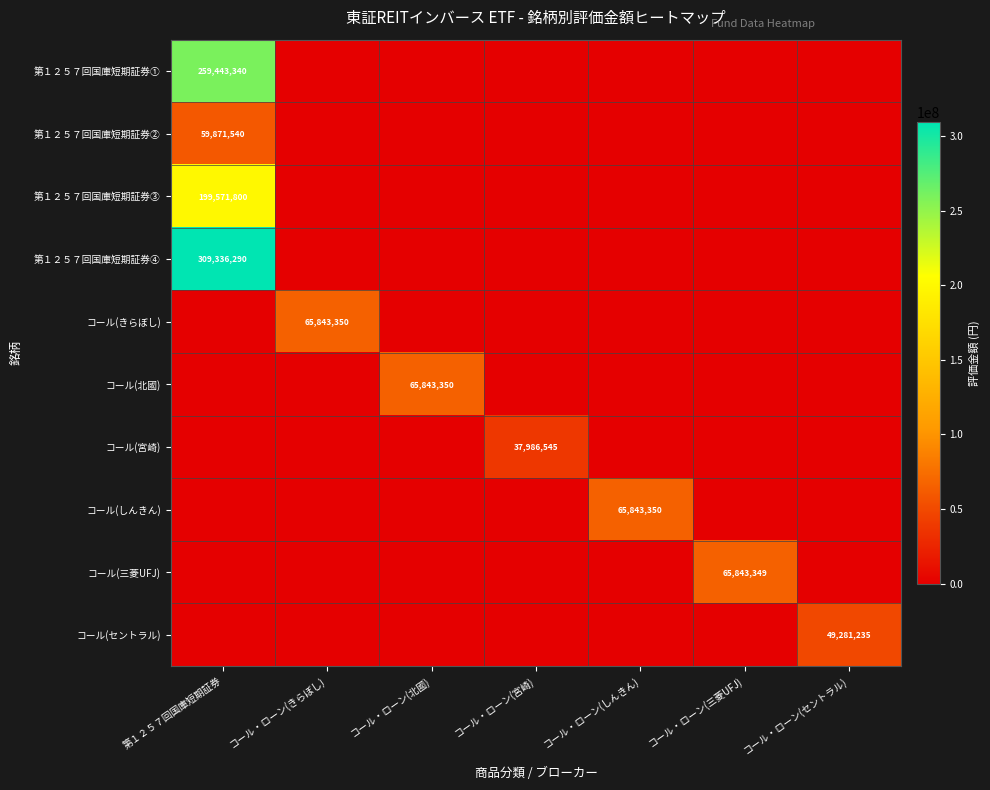

The コール(しんきん) series shows 65843350 at コール・ローン(しんきん). True or false?

True